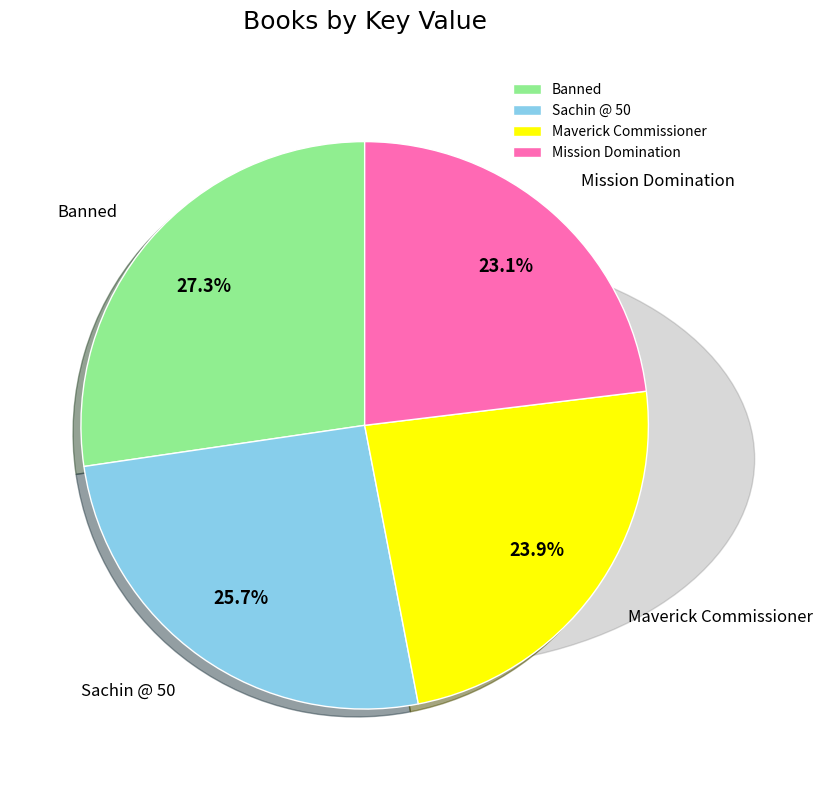

Which category has the biggest portion of the pie?

Banned